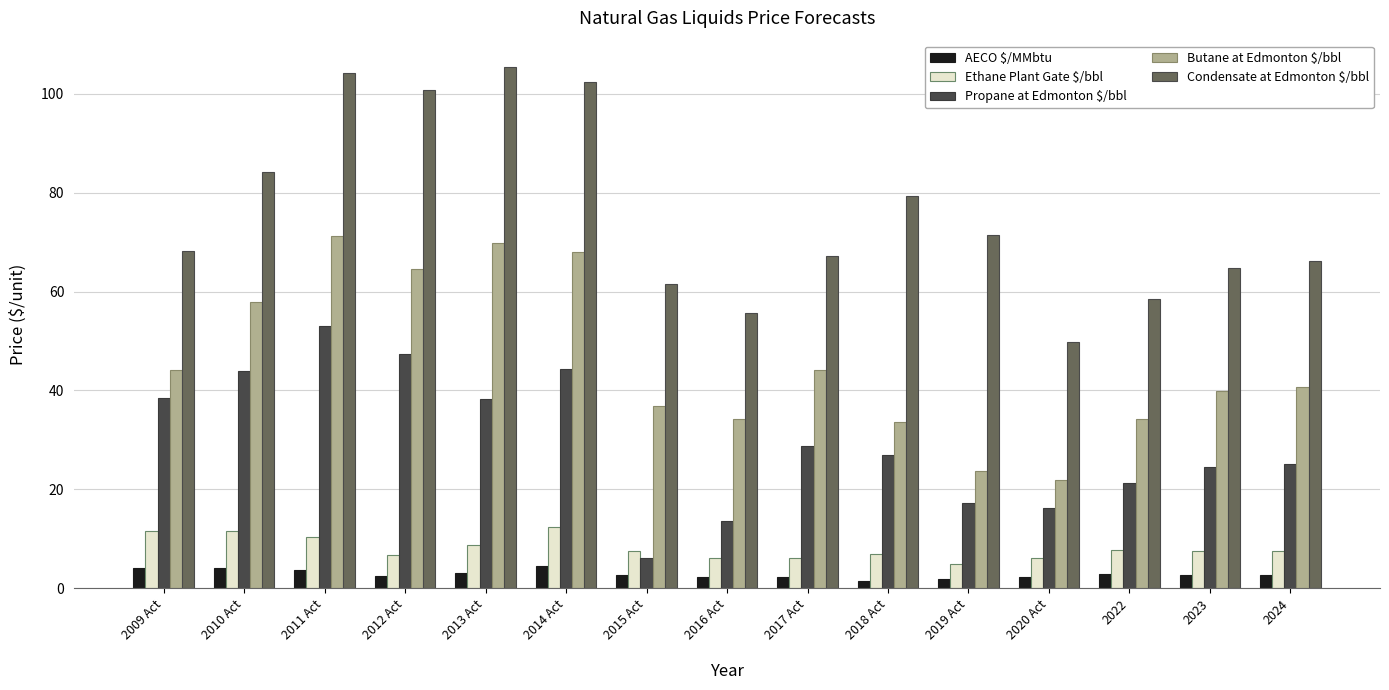

What is the label of the 8th bar from the left?

2016 Act